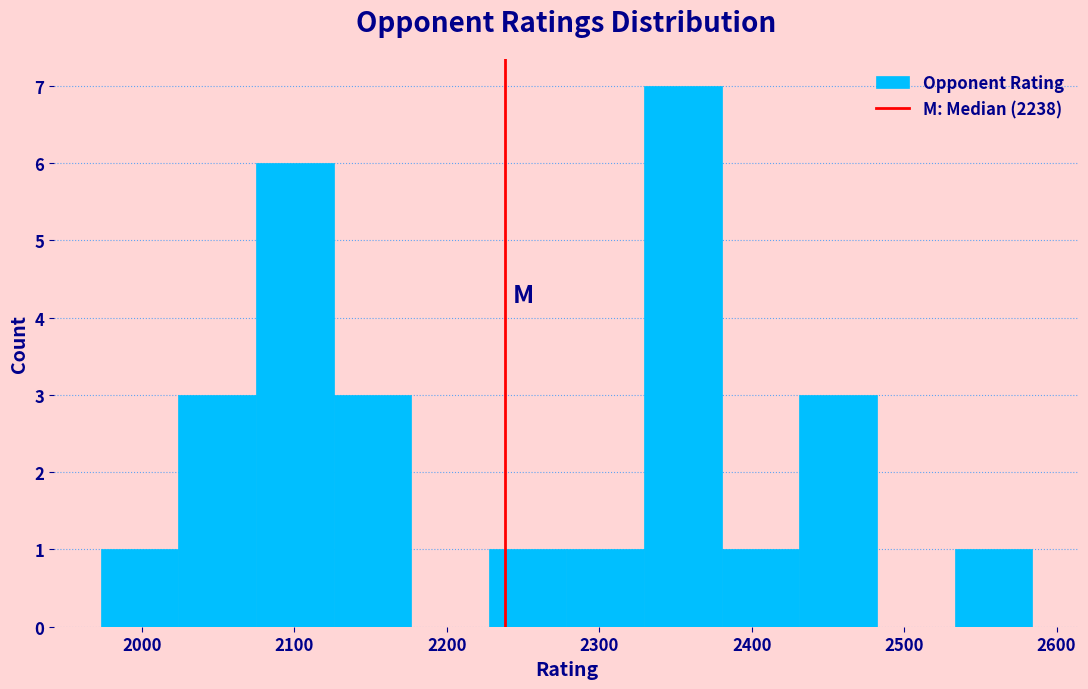

Reading left to right, transcribe this chart: for each bar, give the range it covers on the x-axis and its height. Neither the bar edges nor the heights are printed on the chart, so give them approximately, as read against the axes.

1970 to 2020: 1
2020 to 2070: 3
2070 to 2130: 6
2130 to 2180: 3
2180 to 2230: 0
2230 to 2280: 1
2280 to 2330: 1
2330 to 2380: 7
2380 to 2430: 1
2430 to 2480: 3
2480 to 2530: 0
2530 to 2580: 1